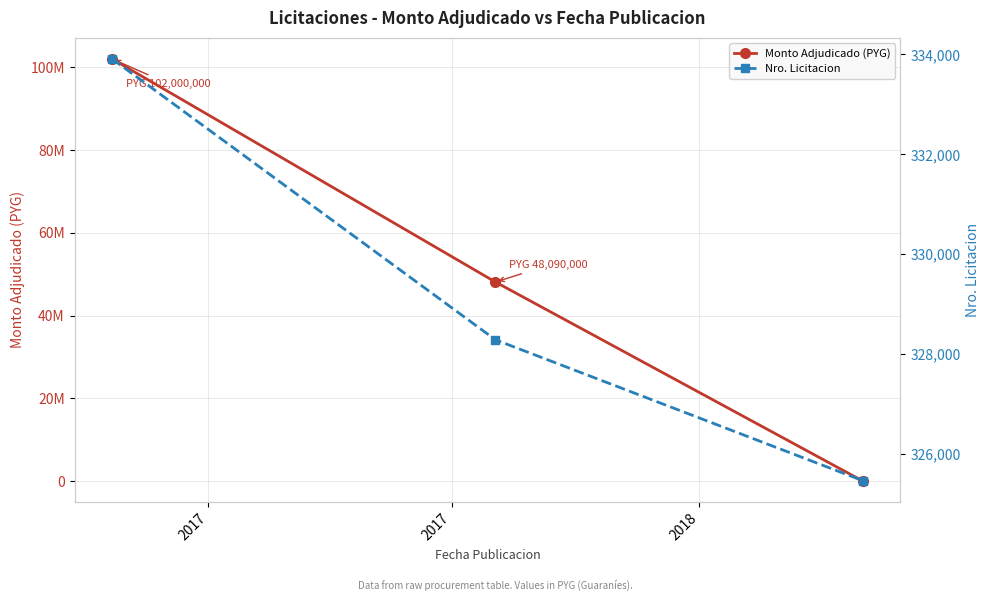

At which label does Nro. Licitacion reach its minimum?

2018